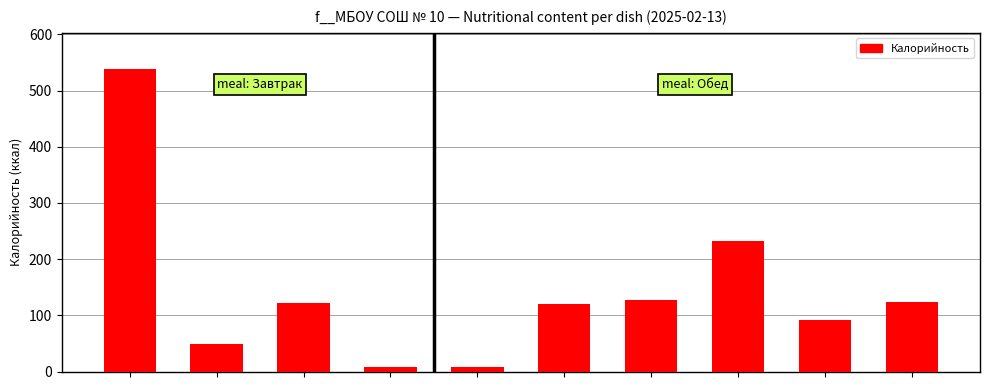

What is the maximum value shown in the chart?

538.2